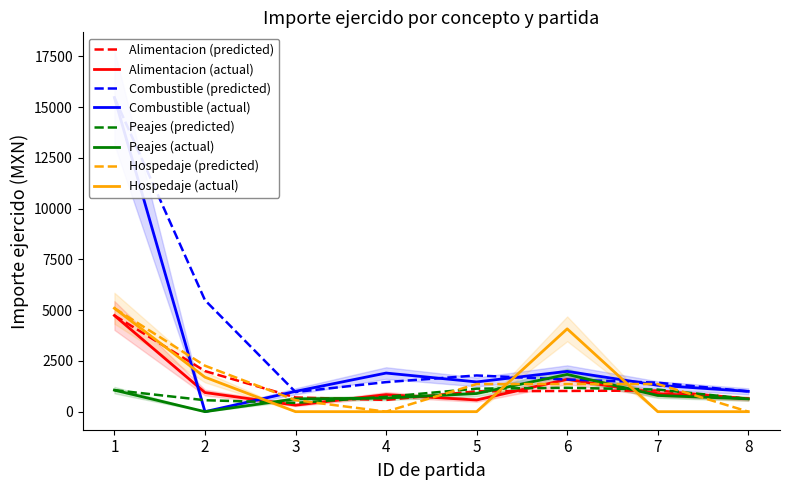

At how many categories does at least one series exceed 12258?

1